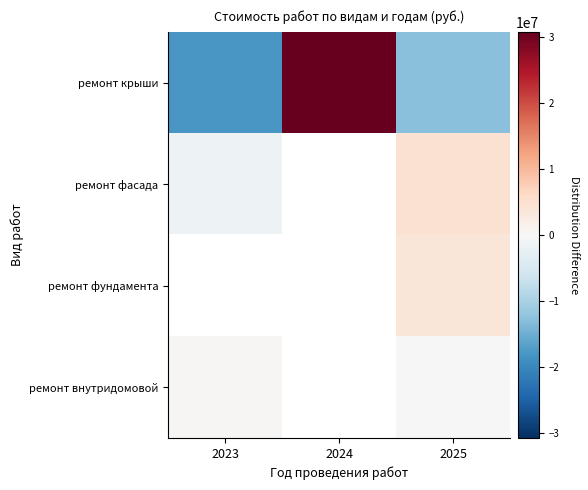

Which series changed the most between 2023 and 2024?

ремонт крыши